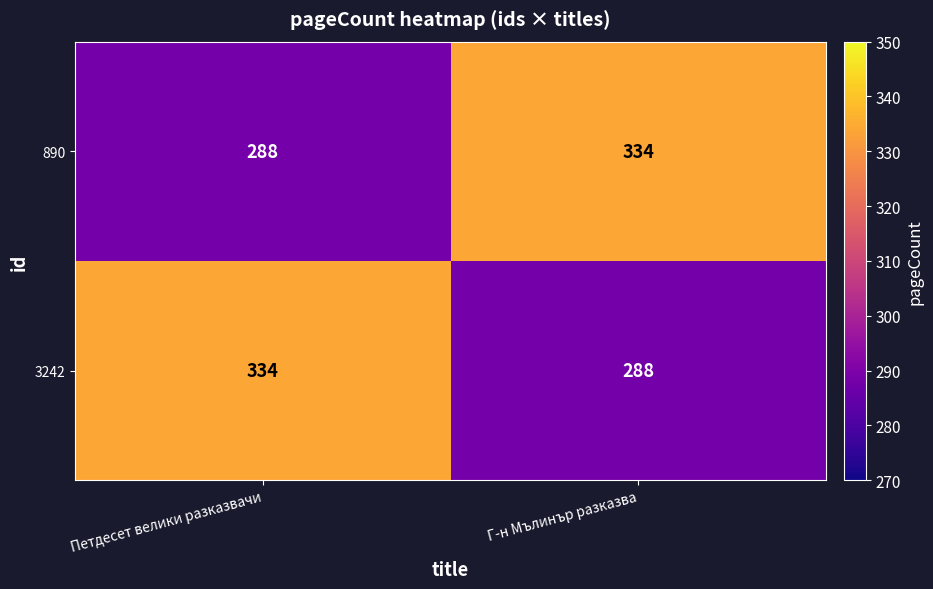

At how many categories does at least one series exceed 296?

2